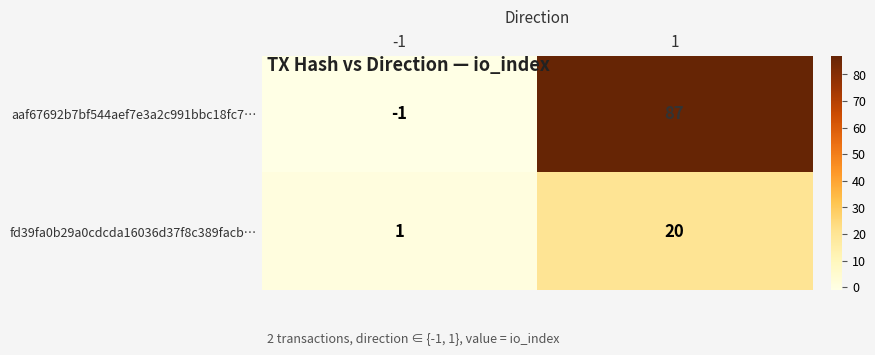

List the series in order of their overall mean, highest first.

aaf67692b7bf544aef7e3a2c991bbc18fc7…, fd39fa0b29a0cdcda16036d37f8c389facb…